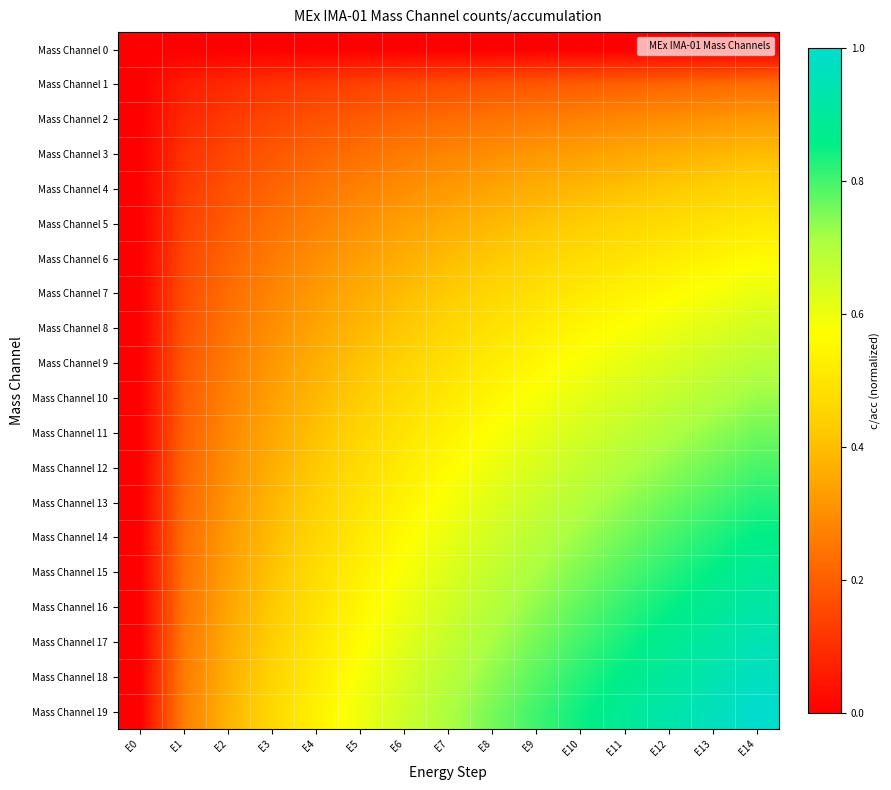

Reading right to left, list all the values displayed in this chart.

Mass Channel 0: E14=0.0	E13=0.0	E12=0.0	E11=0.0	E10=0.0	E9=0.0	E8=0.0	E7=0.0	E6=0.0	E5=0.0	E4=0.0	E3=0.0	E2=0.0	E1=0.0	E0=0.0
Mass Channel 1: E14=0.2	E13=0.2	E12=0.2	E11=0.2	E10=0.2	E9=0.2	E8=0.2	E7=0.2	E6=0.2	E5=0.1	E4=0.1	E3=0.1	E2=0.1	E1=0.1	E0=0.0
Mass Channel 2: E14=0.3	E13=0.3	E12=0.3	E11=0.3	E10=0.3	E9=0.3	E8=0.2	E7=0.2	E6=0.2	E5=0.2	E4=0.2	E3=0.2	E2=0.1	E1=0.1	E0=0.0
Mass Channel 3: E14=0.4	E13=0.4	E12=0.4	E11=0.4	E10=0.3	E9=0.3	E8=0.3	E7=0.3	E6=0.3	E5=0.2	E4=0.2	E3=0.2	E2=0.2	E1=0.1	E0=0.0
Mass Channel 4: E14=0.5	E13=0.4	E12=0.4	E11=0.4	E10=0.4	E9=0.4	E8=0.3	E7=0.3	E6=0.3	E5=0.3	E4=0.2	E3=0.2	E2=0.2	E1=0.1	E0=0.0
Mass Channel 5: E14=0.5	E13=0.5	E12=0.5	E11=0.5	E10=0.4	E9=0.4	E8=0.4	E7=0.4	E6=0.3	E5=0.3	E4=0.3	E3=0.2	E2=0.2	E1=0.1	E0=0.0
Mass Channel 6: E14=0.6	E13=0.5	E12=0.5	E11=0.5	E10=0.5	E9=0.5	E8=0.4	E7=0.4	E6=0.4	E5=0.3	E4=0.3	E3=0.3	E2=0.2	E1=0.2	E0=0.0
Mass Channel 7: E14=0.6	E13=0.6	E12=0.6	E11=0.5	E10=0.5	E9=0.5	E8=0.5	E7=0.4	E6=0.4	E5=0.4	E4=0.3	E3=0.3	E2=0.2	E1=0.2	E0=0.0
Mass Channel 8: E14=0.6	E13=0.6	E12=0.6	E11=0.6	E10=0.5	E9=0.5	E8=0.5	E7=0.5	E6=0.4	E5=0.4	E4=0.3	E3=0.3	E2=0.2	E1=0.2	E0=0.0
Mass Channel 9: E14=0.7	E13=0.7	E12=0.6	E11=0.6	E10=0.6	E9=0.6	E8=0.5	E7=0.5	E6=0.5	E5=0.4	E4=0.4	E3=0.3	E2=0.3	E1=0.2	E0=0.0
Mass Channel 10: E14=0.7	E13=0.7	E12=0.7	E11=0.6	E10=0.6	E9=0.6	E8=0.5	E7=0.5	E6=0.5	E5=0.4	E4=0.4	E3=0.3	E2=0.3	E1=0.2	E0=0.0
Mass Channel 11: E14=0.8	E13=0.7	E12=0.7	E11=0.7	E10=0.6	E9=0.6	E8=0.6	E7=0.5	E6=0.5	E5=0.5	E4=0.4	E3=0.4	E2=0.3	E1=0.2	E0=0.0
Mass Channel 12: E14=0.8	E13=0.8	E12=0.7	E11=0.7	E10=0.7	E9=0.6	E8=0.6	E7=0.6	E6=0.5	E5=0.5	E4=0.4	E3=0.4	E2=0.3	E1=0.2	E0=0.0
Mass Channel 13: E14=0.8	E13=0.8	E12=0.8	E11=0.7	E10=0.7	E9=0.7	E8=0.6	E7=0.6	E6=0.5	E5=0.5	E4=0.4	E3=0.4	E2=0.3	E1=0.2	E0=0.0
Mass Channel 14: E14=0.9	E13=0.8	E12=0.8	E11=0.8	E10=0.7	E9=0.7	E8=0.6	E7=0.6	E6=0.6	E5=0.5	E4=0.5	E3=0.4	E2=0.3	E1=0.2	E0=0.0
Mass Channel 15: E14=0.9	E13=0.9	E12=0.8	E11=0.8	E10=0.8	E9=0.7	E8=0.7	E7=0.6	E6=0.6	E5=0.5	E4=0.5	E3=0.4	E2=0.3	E1=0.2	E0=0.0
Mass Channel 16: E14=0.9	E13=0.9	E12=0.8	E11=0.8	E10=0.8	E9=0.7	E8=0.7	E7=0.6	E6=0.6	E5=0.5	E4=0.5	E3=0.4	E2=0.3	E1=0.2	E0=0.0
Mass Channel 17: E14=0.9	E13=0.9	E12=0.9	E11=0.8	E10=0.8	E9=0.8	E8=0.7	E7=0.7	E6=0.6	E5=0.6	E4=0.5	E3=0.4	E2=0.4	E1=0.3	E0=0.0
Mass Channel 18: E14=1.0	E13=0.9	E12=0.9	E11=0.9	E10=0.8	E9=0.8	E8=0.7	E7=0.7	E6=0.6	E5=0.6	E4=0.5	E3=0.5	E2=0.4	E1=0.3	E0=0.0
Mass Channel 19: E14=1.0	E13=1.0	E12=0.9	E11=0.9	E10=0.8	E9=0.8	E8=0.8	E7=0.7	E6=0.7	E5=0.6	E4=0.5	E3=0.5	E2=0.4	E1=0.3	E0=0.0